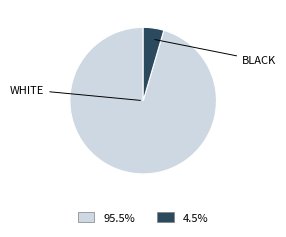

Is there a majority slice in this chart?

Yes